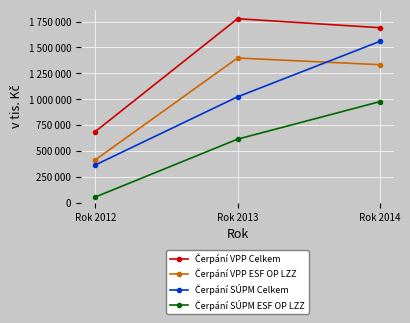

What is the total value across all series at Rok 2013?

4814719